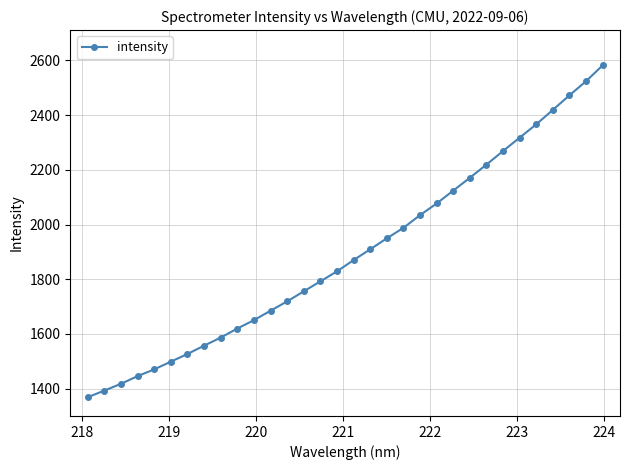

What is the value of the 2nd point from the left?

1393.1